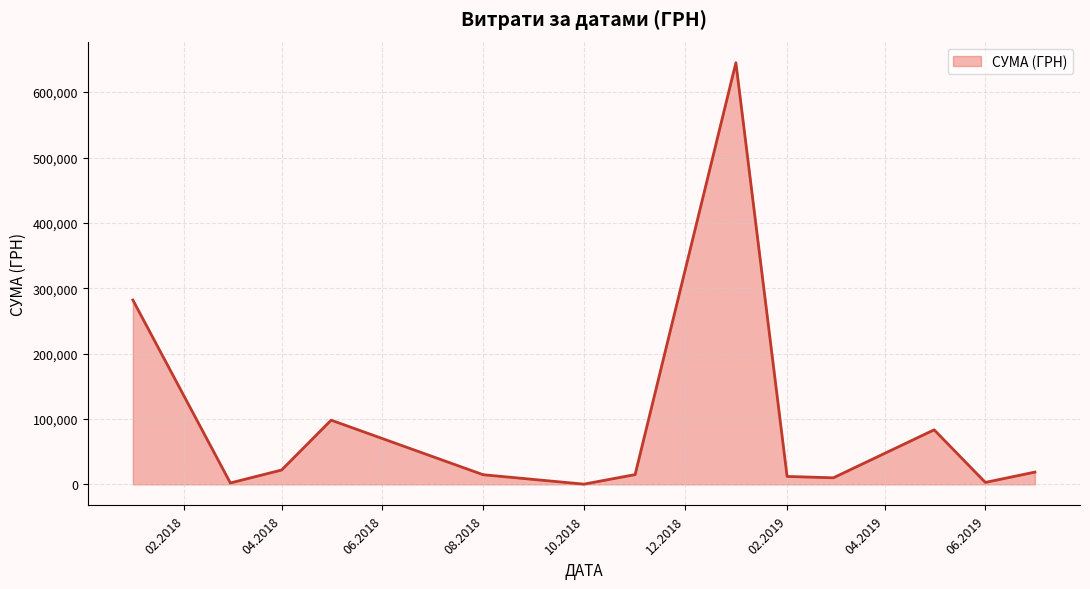

What is the difference between the maximum and minimum values?

644666.1